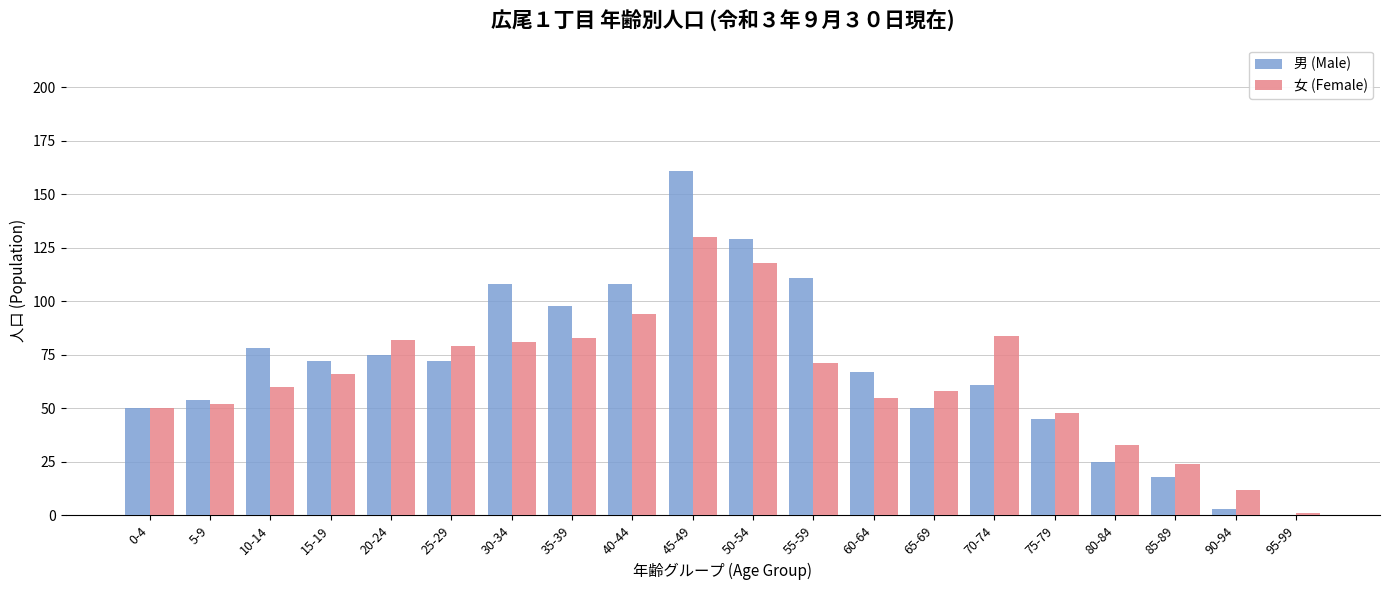

At which category is the sum across all series the highest?

45-49